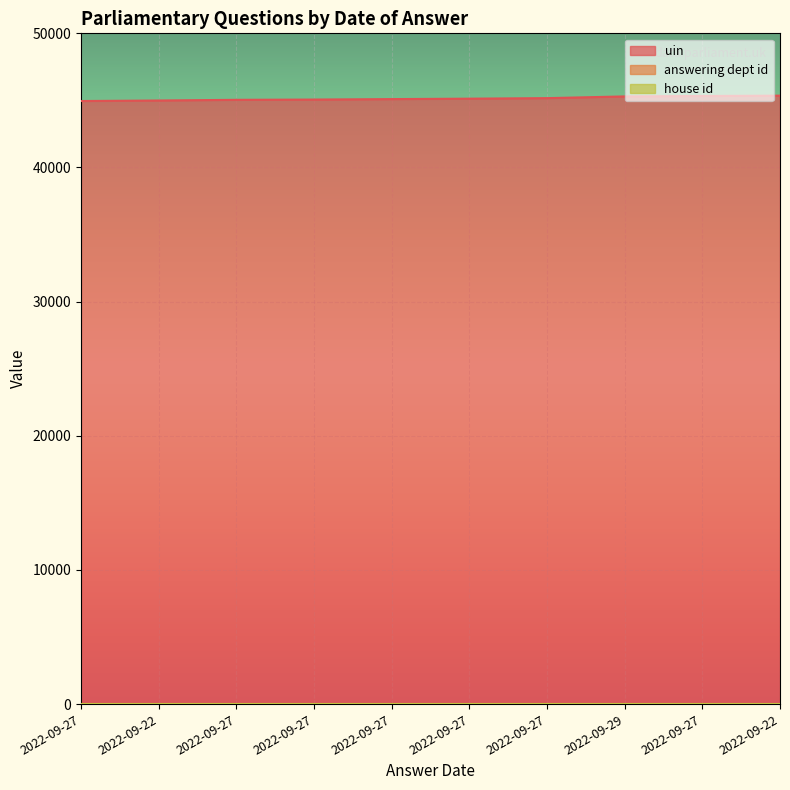

The value of answering dept id at 2022-09-27 is 24. True or false?

False